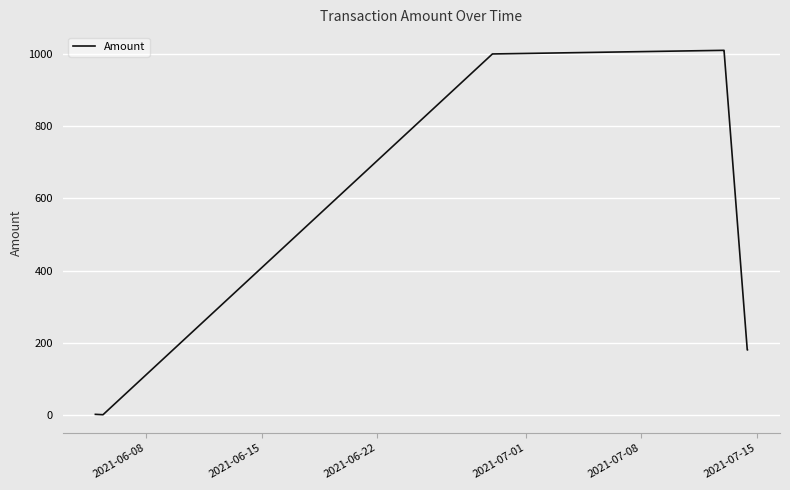

What is the sum of all values?

4383.9